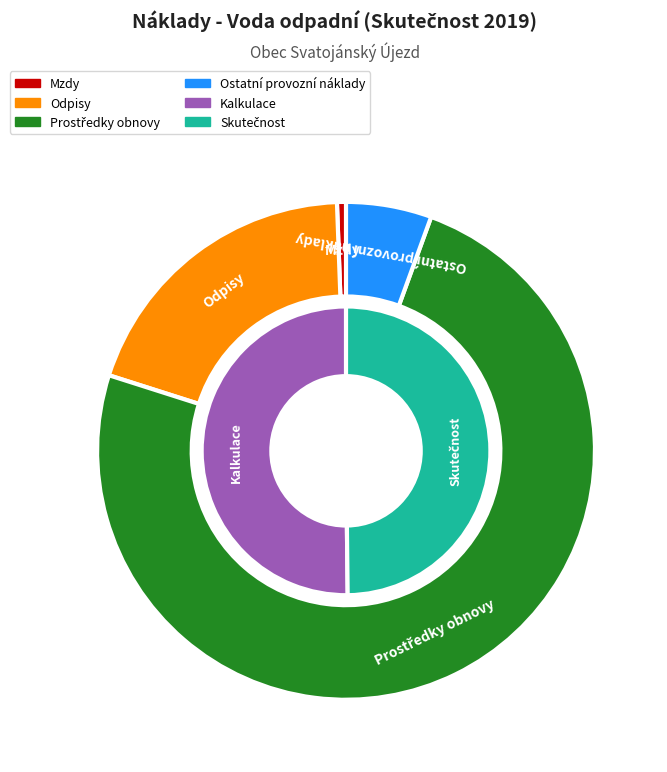

Which slice is the largest?

Prostředky obnovy